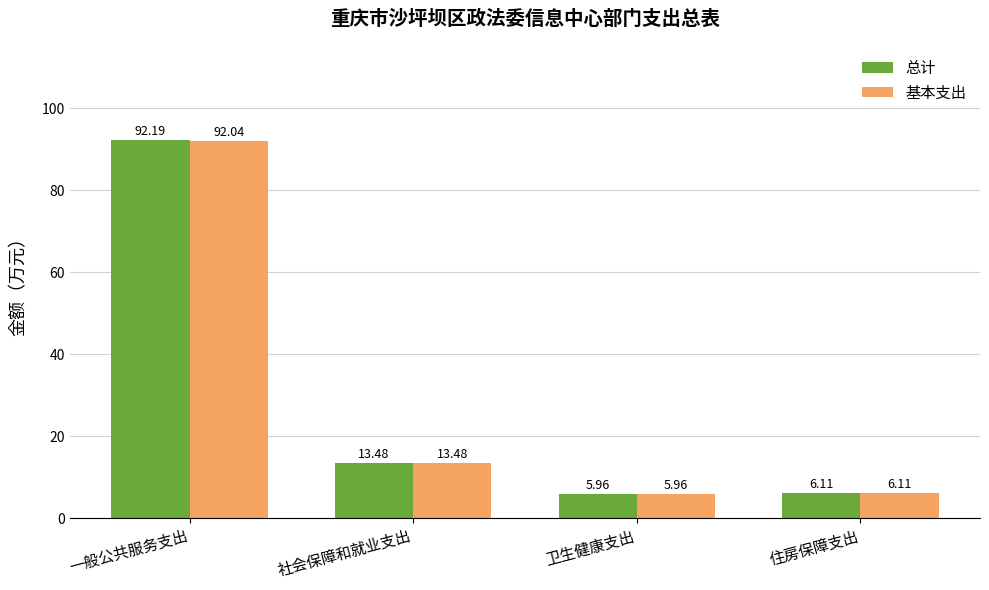

What are all the series names shown in the legend?

总计, 基本支出